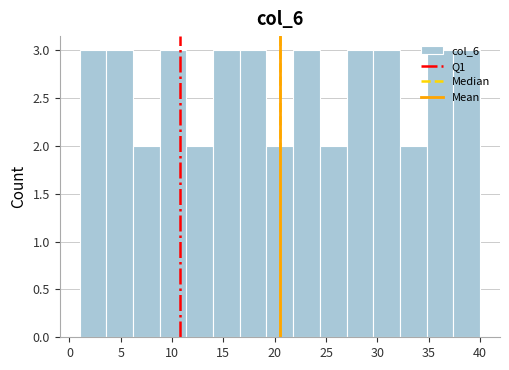

Reading left to right, list every bar in this chart as the range it spans on the x-axis followed by its height. Neither the bar edges nor the heights are printed on the chart, so give them approximately, as read against the axes.

1.0 to 3.6: 3
3.6 to 6.2: 3
6.2 to 8.8: 2
8.8 to 11.4: 3
11.4 to 14.0: 2
14.0 to 16.6: 3
16.6 to 19.2: 3
19.2 to 21.8: 2
21.8 to 24.4: 3
24.4 to 27.0: 2
27.0 to 29.6: 3
29.6 to 32.2: 3
32.2 to 34.8: 2
34.8 to 37.4: 3
37.4 to 40.0: 3